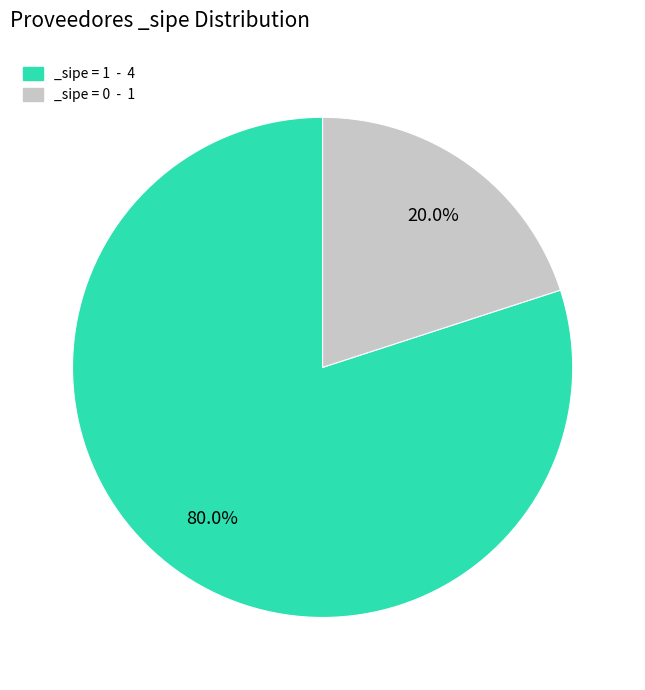

To the nearest percent, what is the difference between the largest and smallest slice percentages?

60%